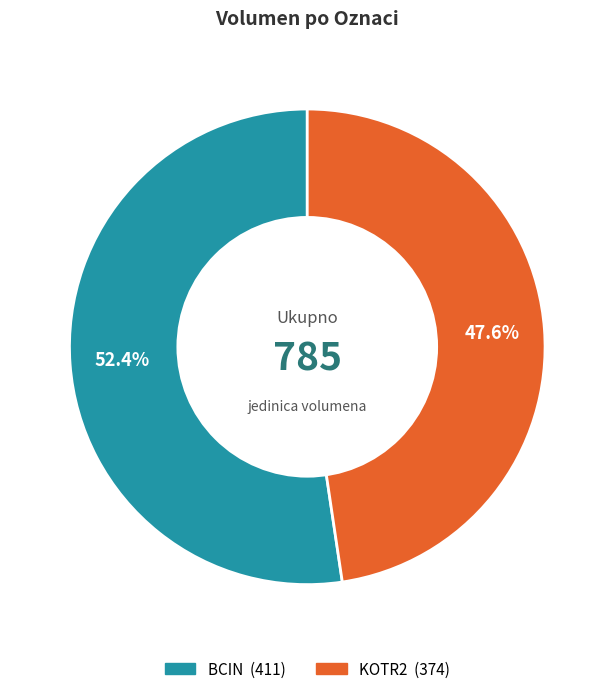

Which slice is the largest?

BCIN